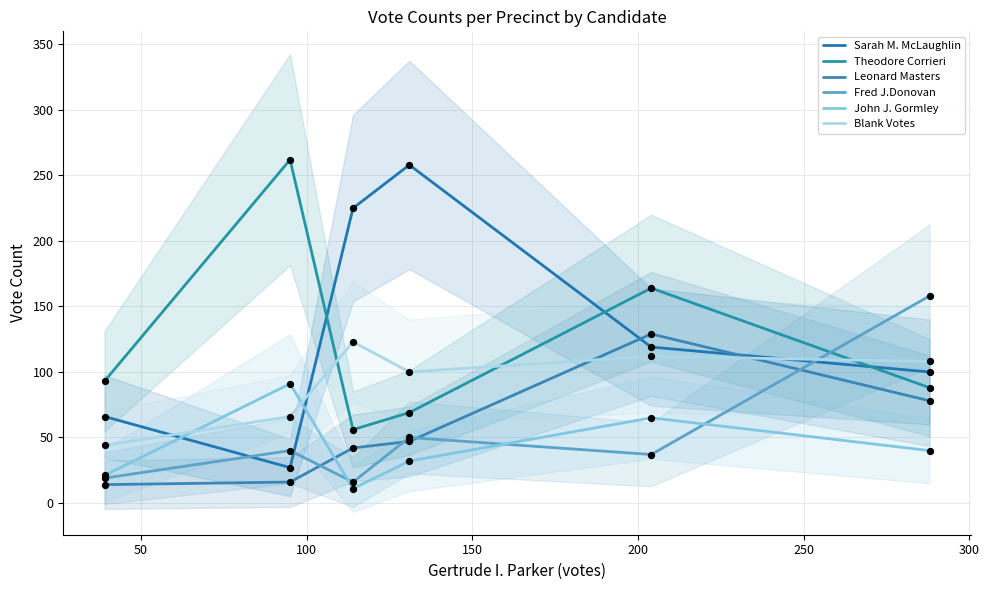

What are all the series names shown in the legend?

Sarah M. McLaughlin, Theodore Corrieri, Leonard Masters, Fred J.Donovan, John J. Gormley, Blank Votes